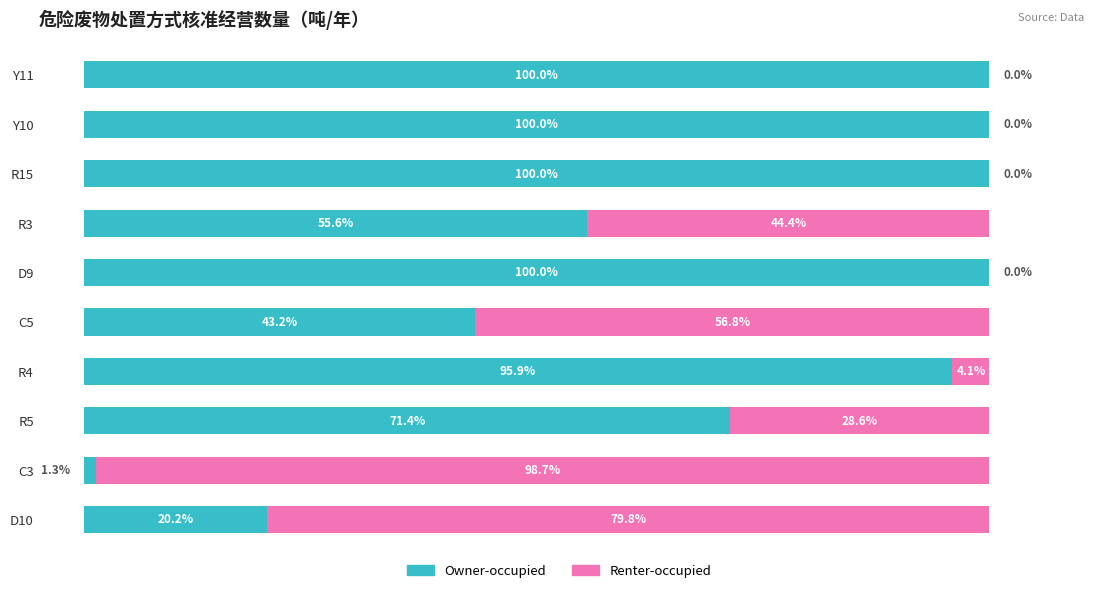

What are all the series names shown in the legend?

Owner-occupied, Renter-occupied